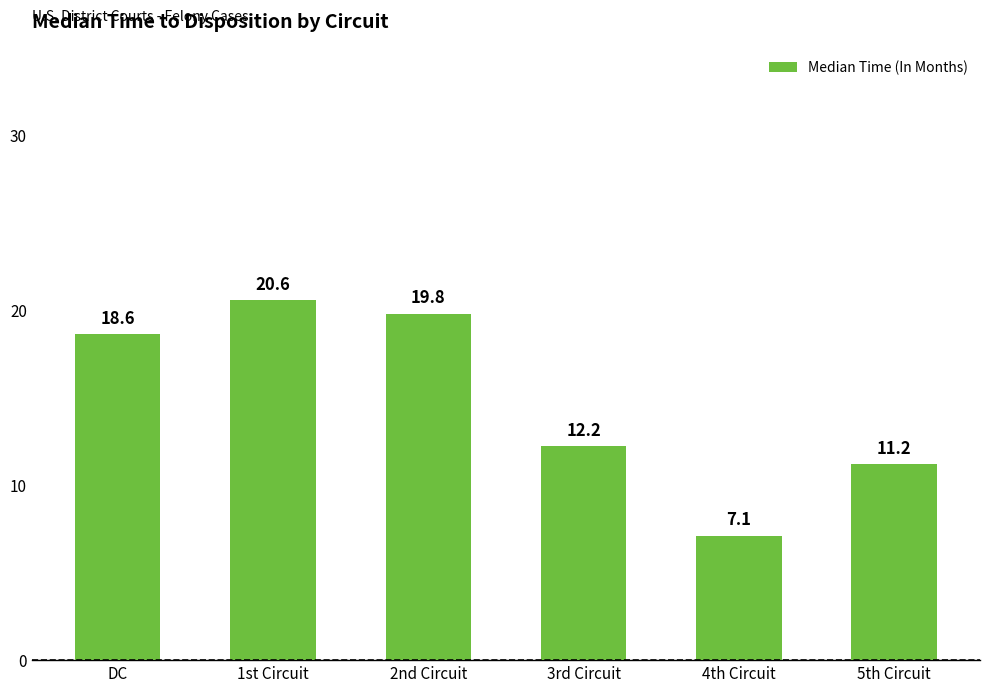

Which has a higher value, 5th Circuit or 3rd Circuit?

3rd Circuit